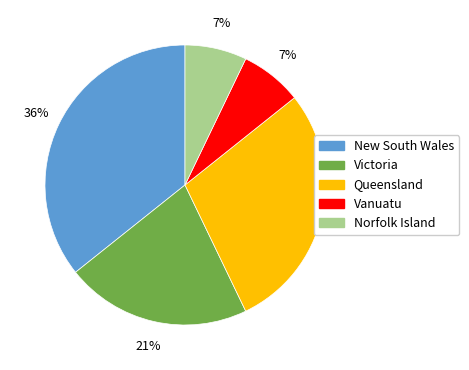

Between Victoria and New South Wales, which is larger?

New South Wales